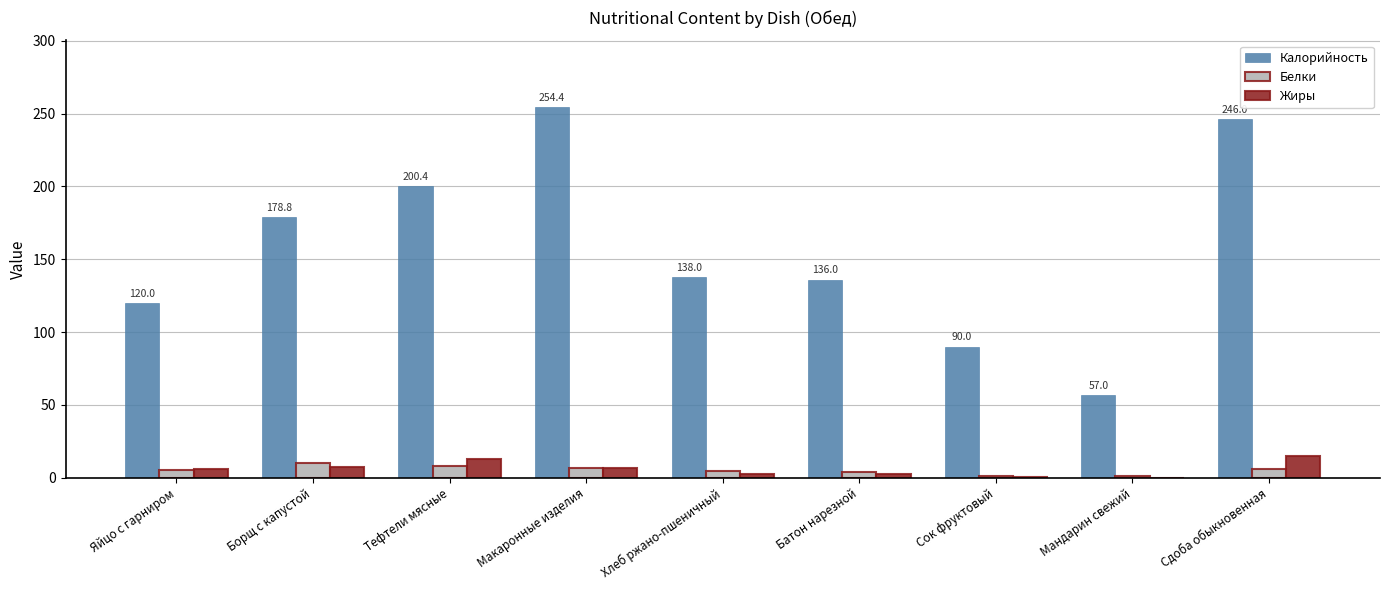

True or false: Белки has a value of 1.0 at Сок фруктовый.

True